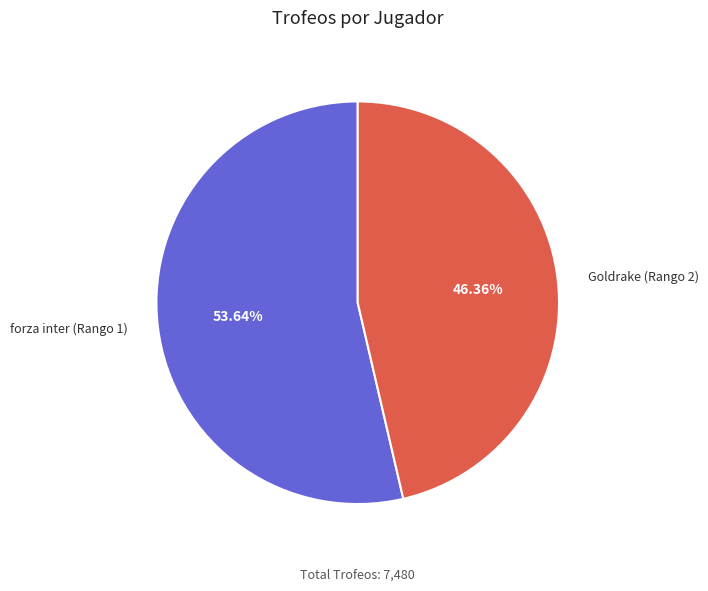

What percentage is the forza inter (Rango 1) slice, to the nearest percent?

54%